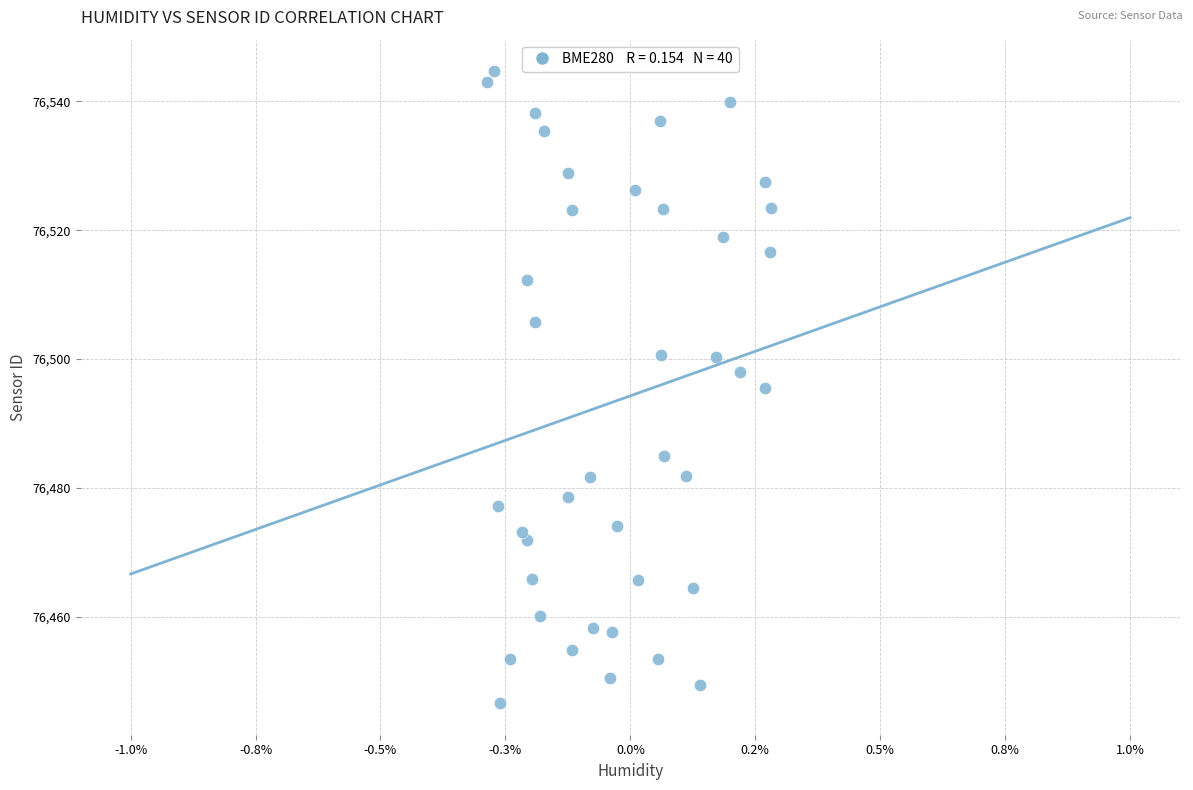

What is the range of Y values (max minus min)?

98.1